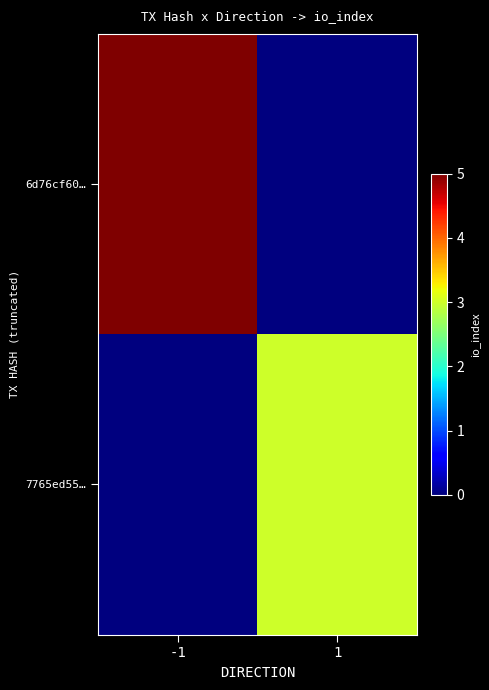

Which series changed the most between -1 and 1?

6d76cf60…